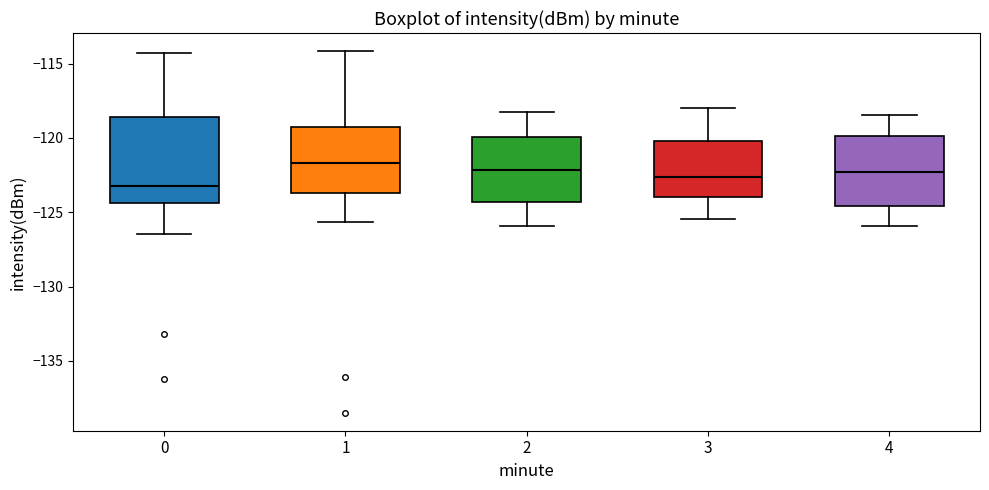

Which box is the tallest, from its lower edge to its upper edge?

0